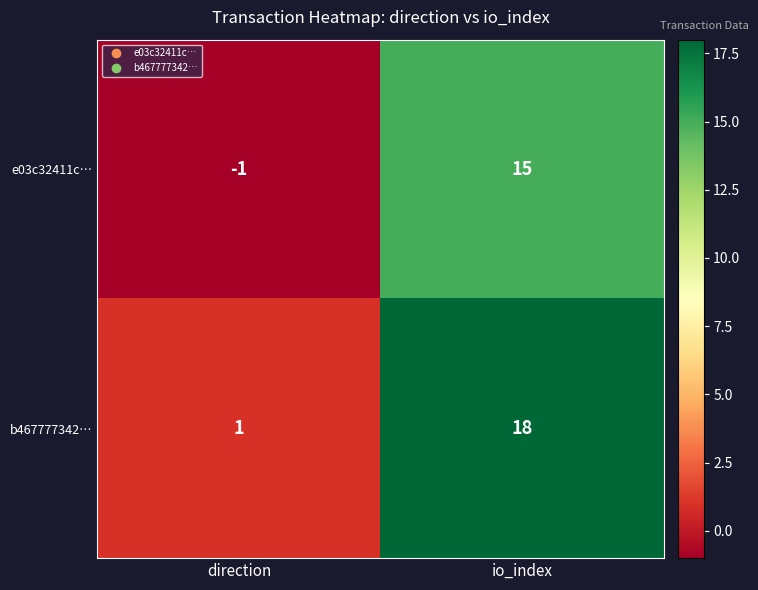

Which series has the widest spread of values?

b467777342…